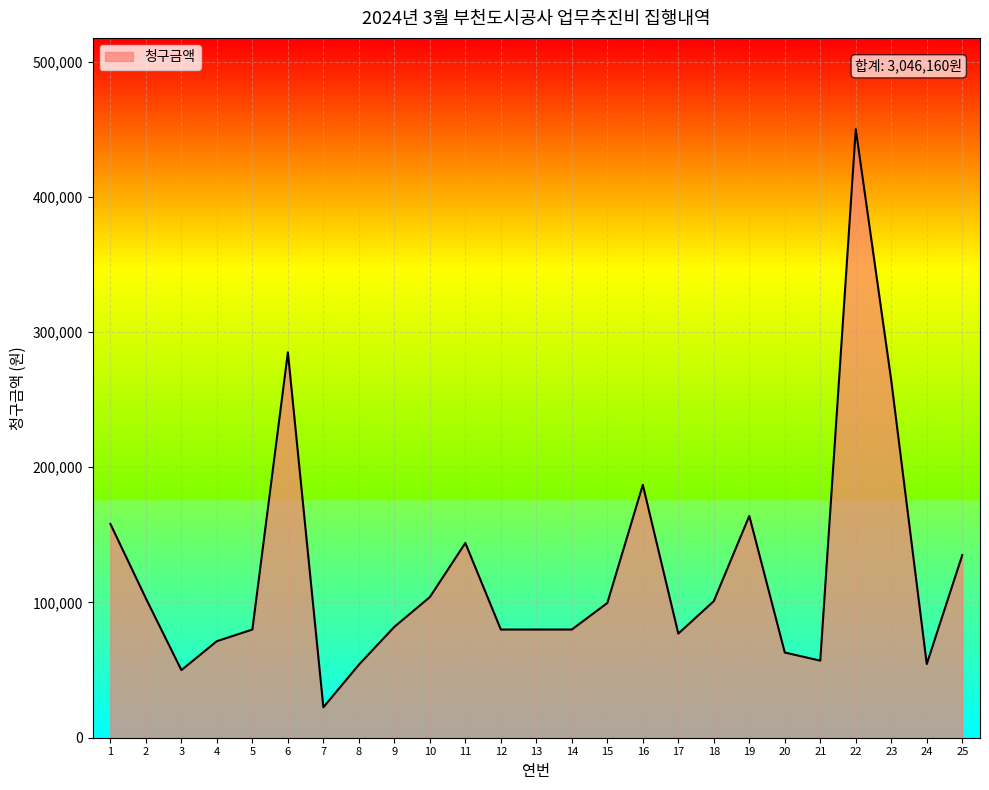

The value at 13 is 54544. True or false?

False